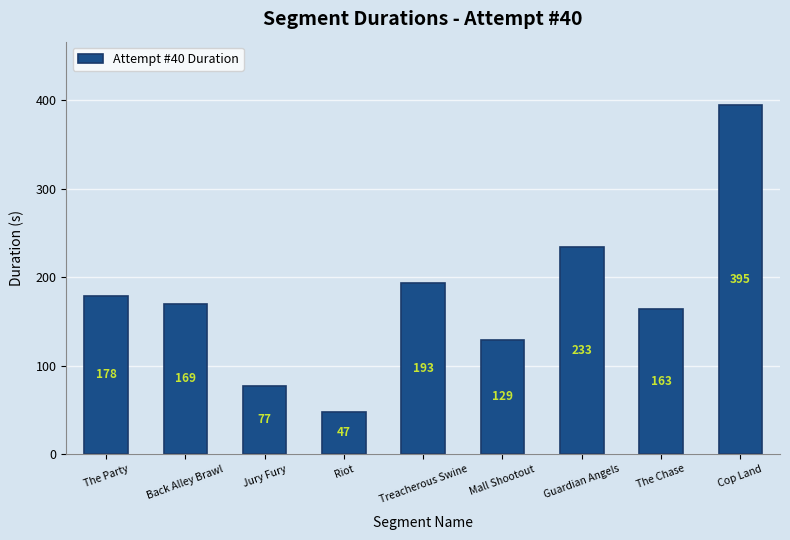

What is the label of the 1st bar from the left?

The Party